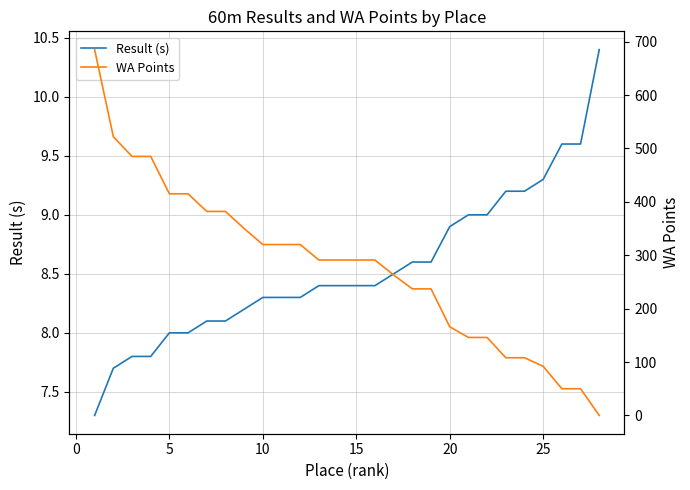

How many categories are shown in the chart?

28